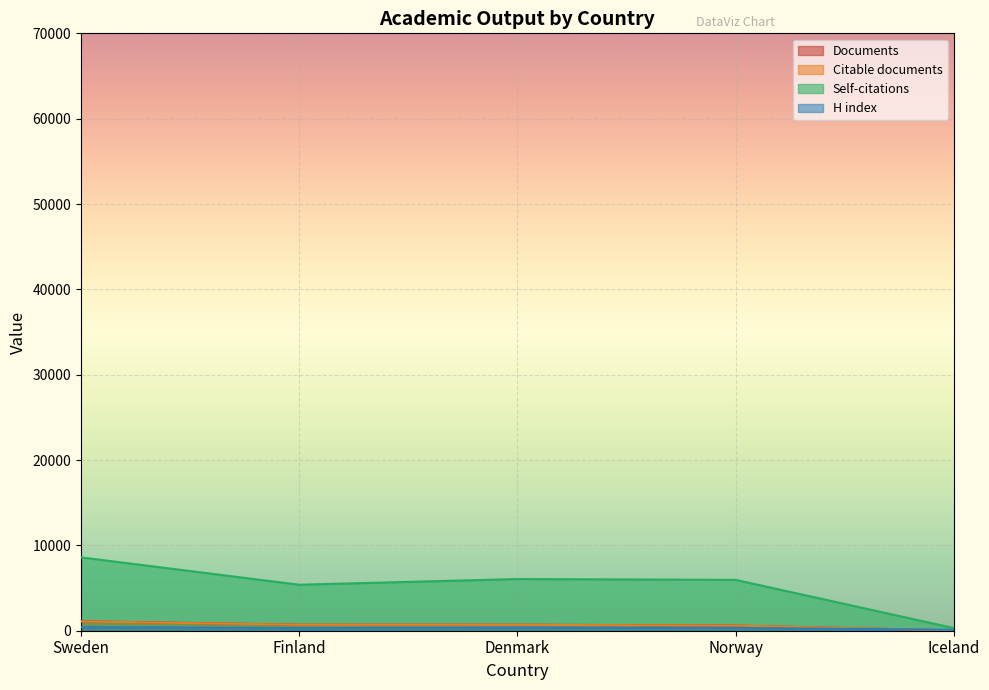

True or false: Citable documents and H index intersect in this chart.

True